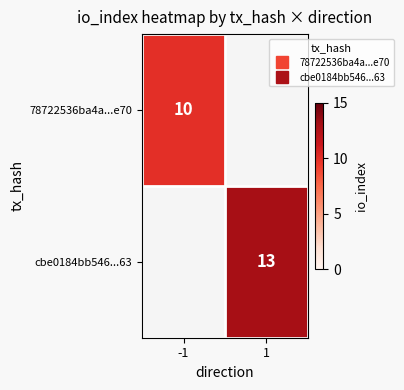

What is the smallest value displayed?

10.0